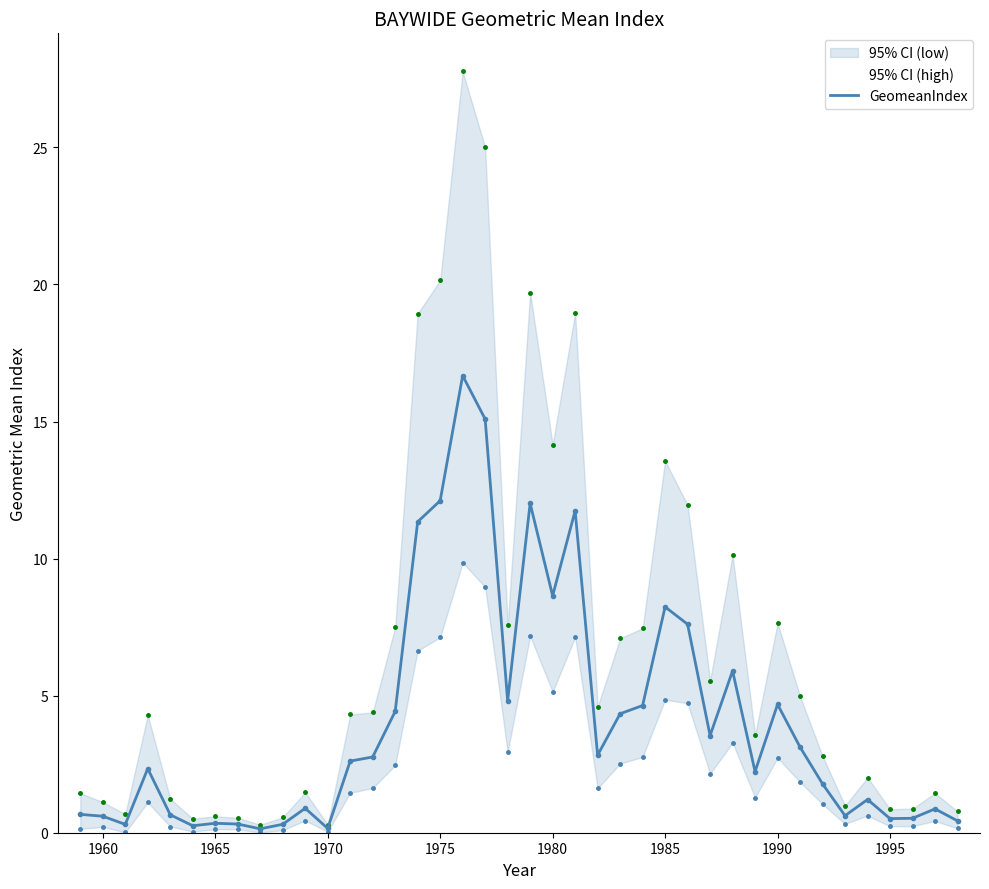

The chart shows a value of 2.5 at 29. True or false?

False